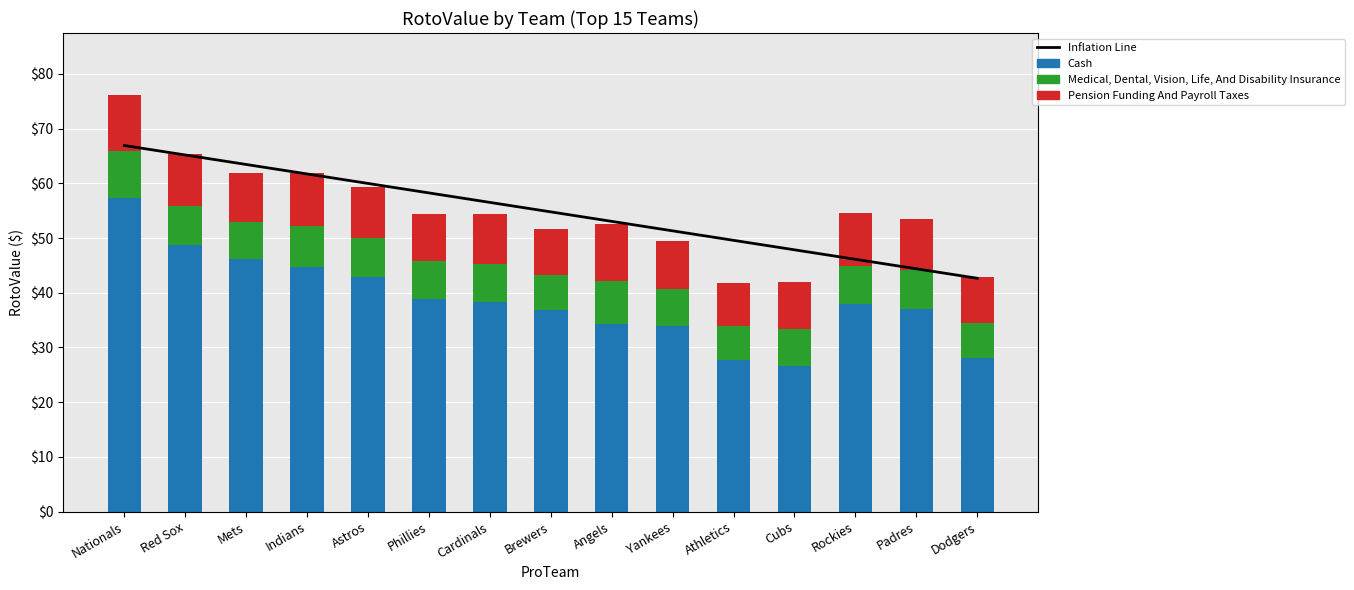

Which category has the lowest value across all series?

Athletics